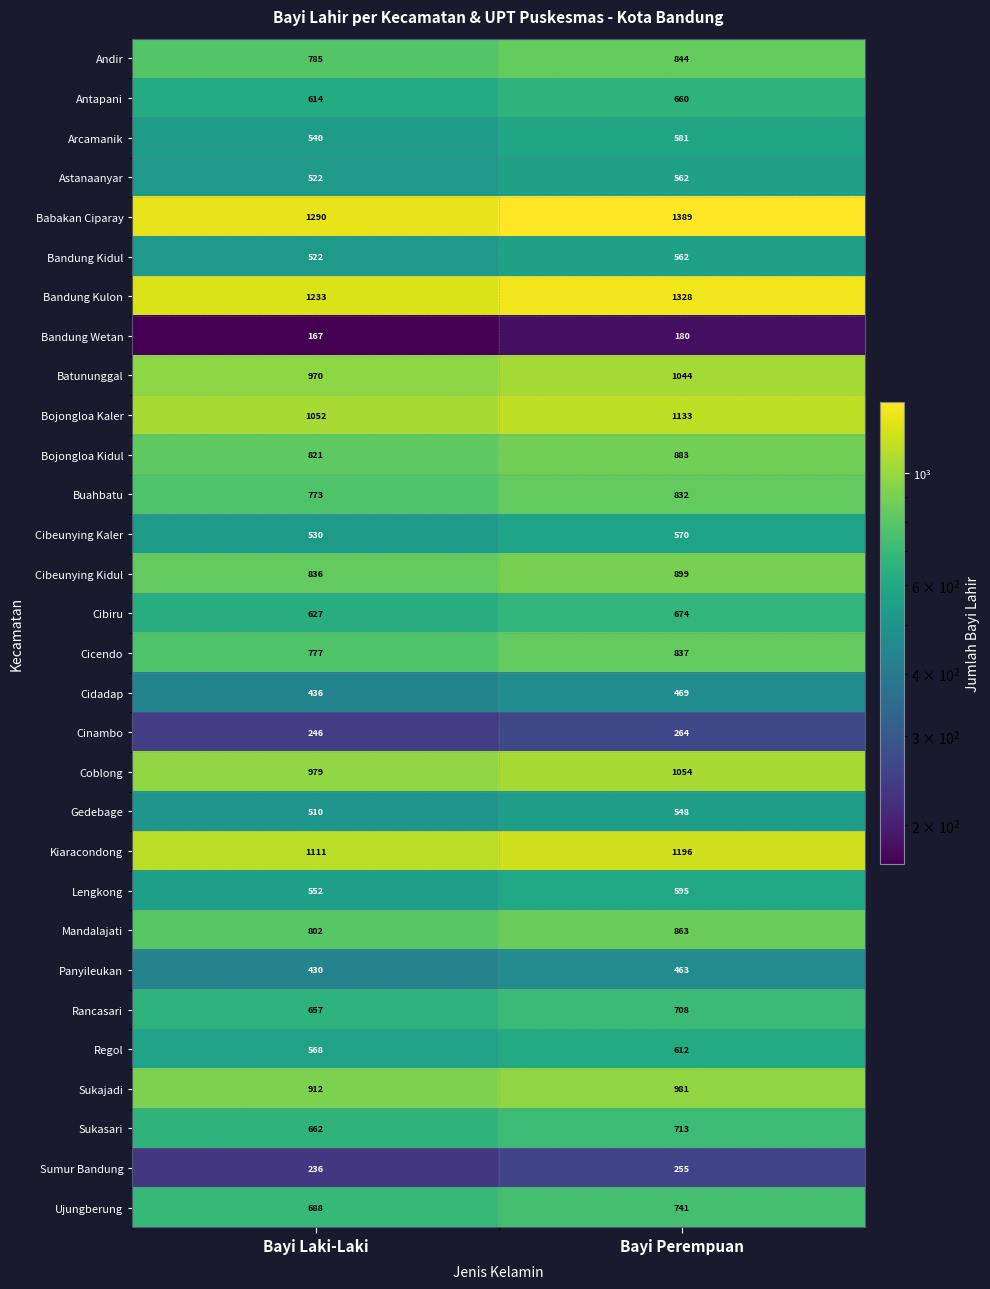

What value does the Batununggal series have at Bayi Laki-Laki, to the nearest 10?

970